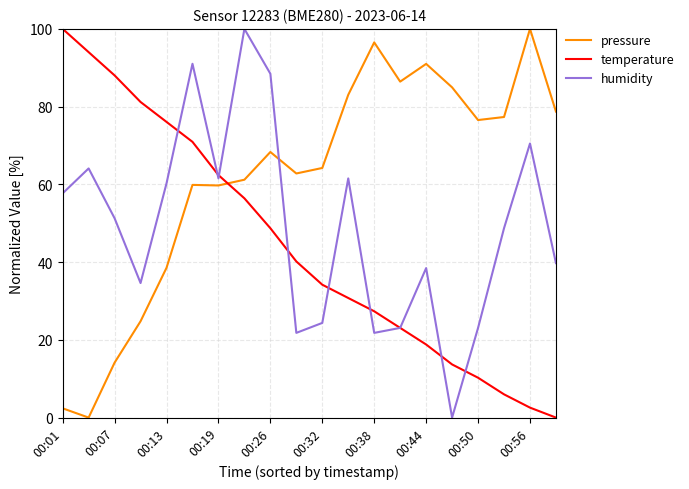

True or false: humidity and pressure cross at least once.

True